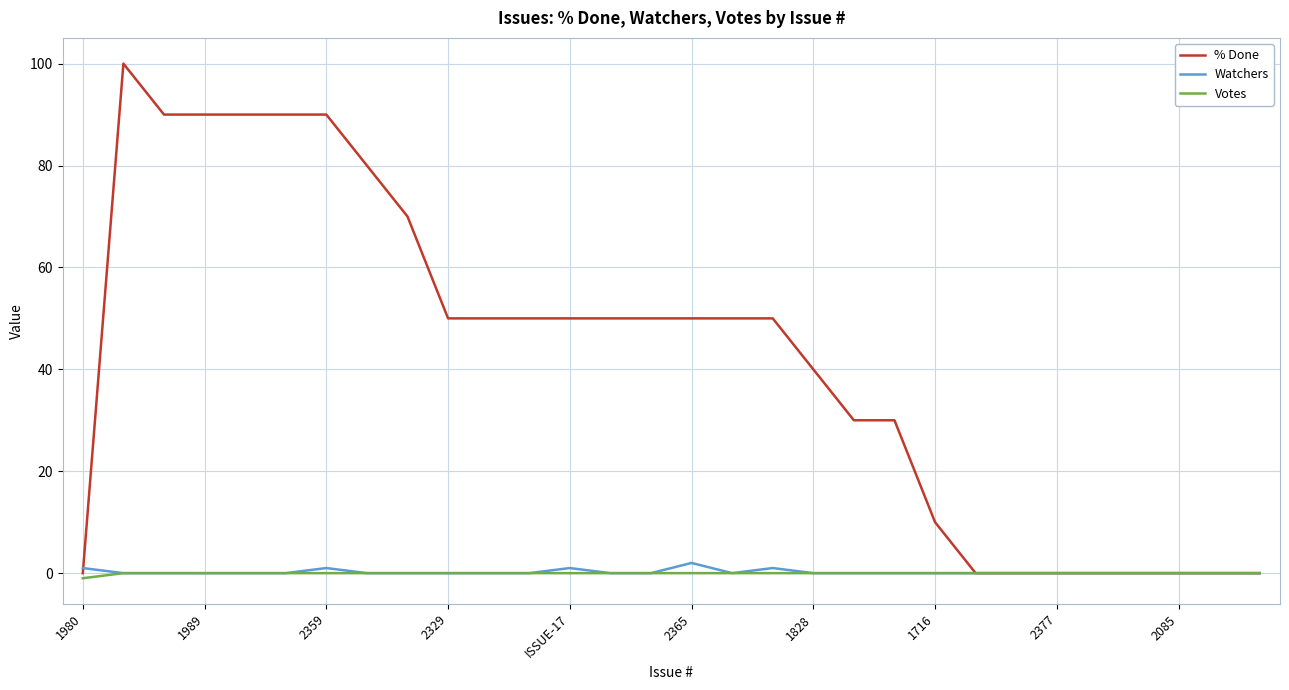

Which series has the largest total across all categories?

% Done